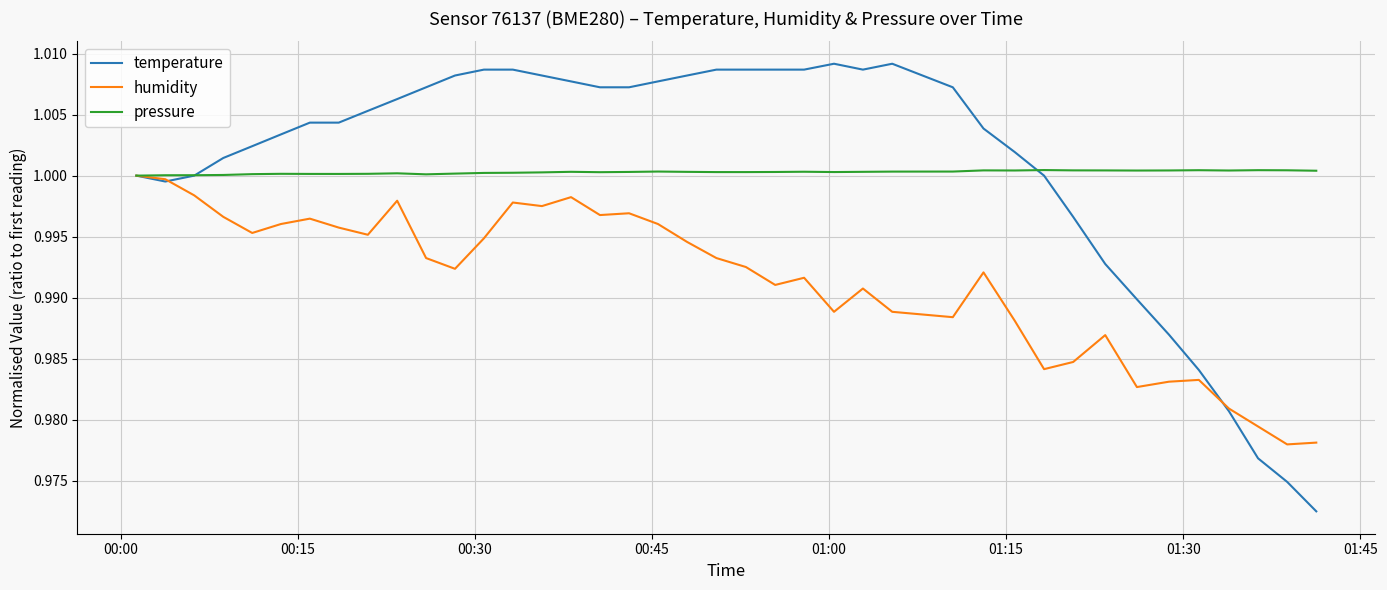

Which series has the largest range (max minus min)?

temperature